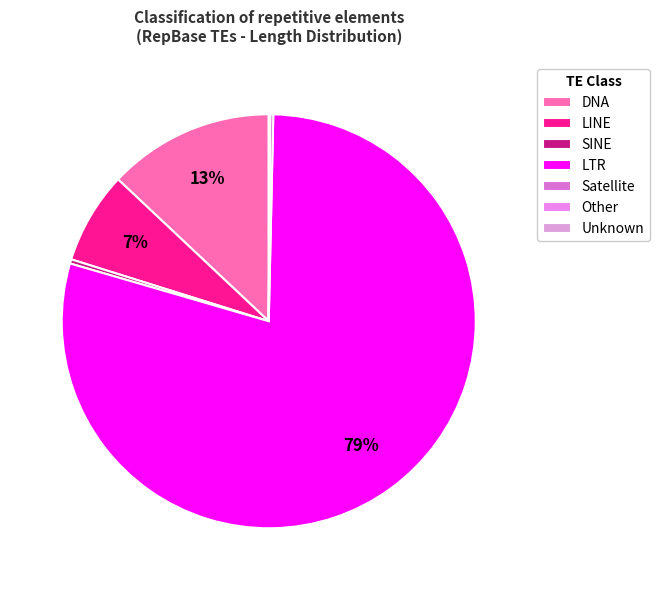

What is the largest slice in the pie chart?

LTR